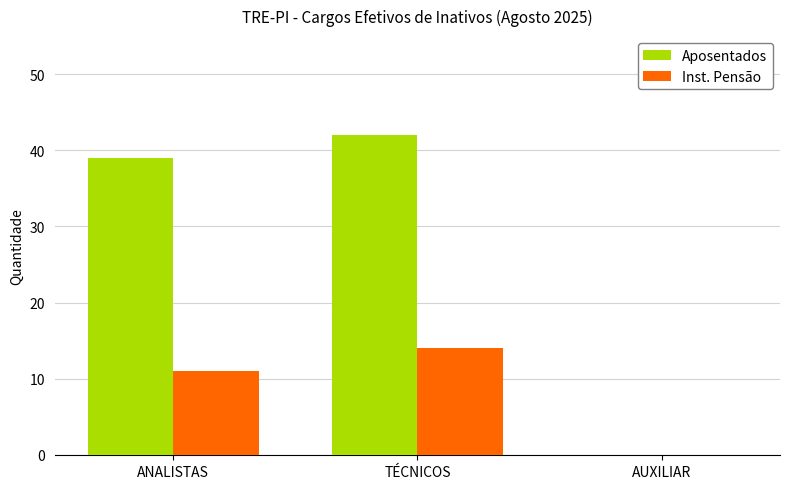

What is the average value of the Aposentados series?

27